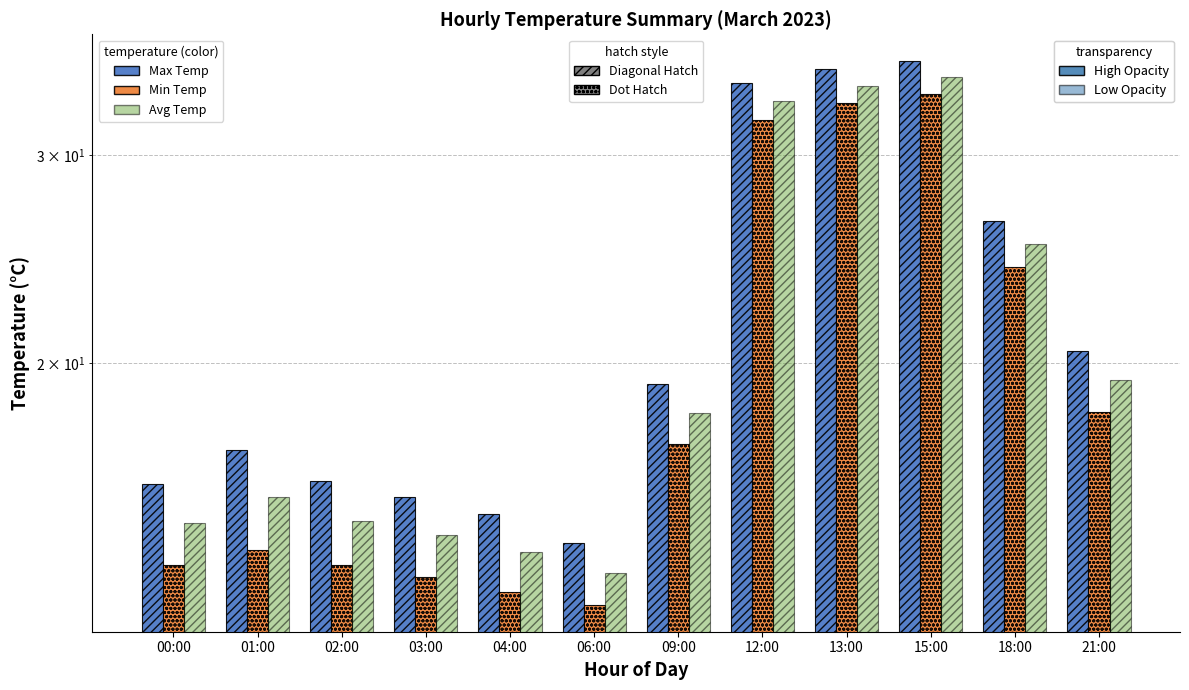

What value does the Min Temp series have at 15:00?

33.8